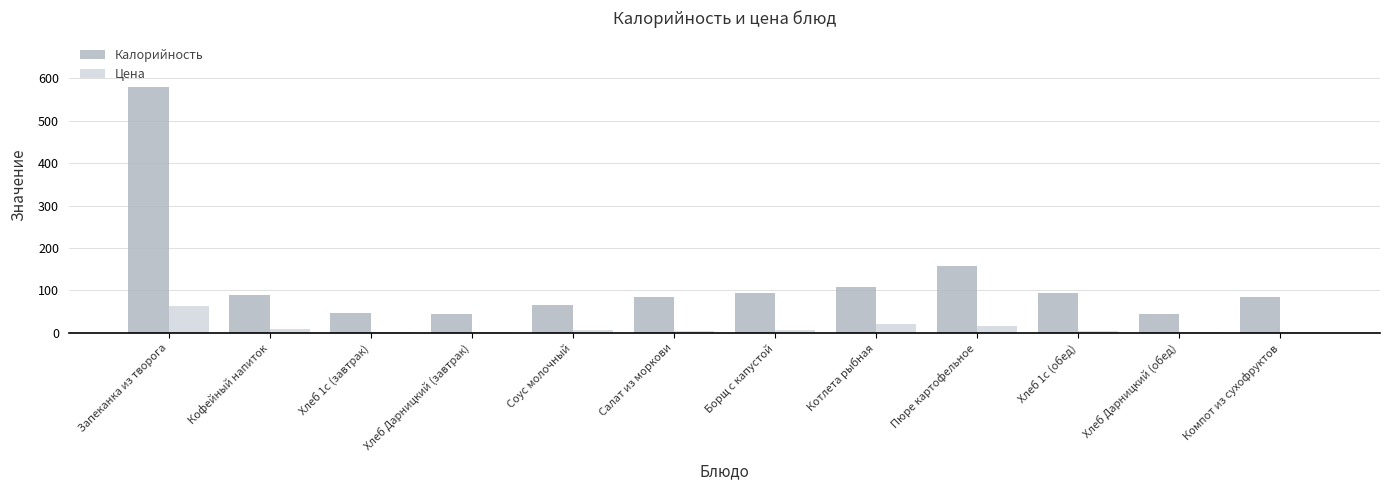

What is the highest value of the Калорийность series?

580.0